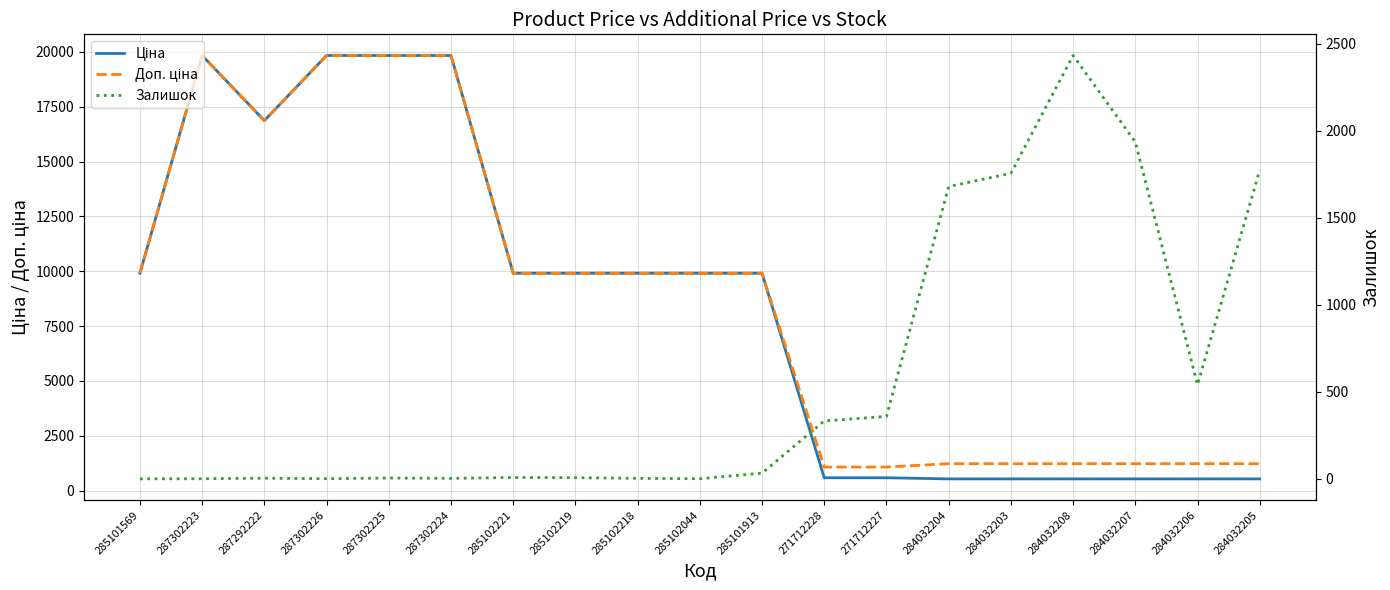

What is the maximum value for Залишок?

2433.0